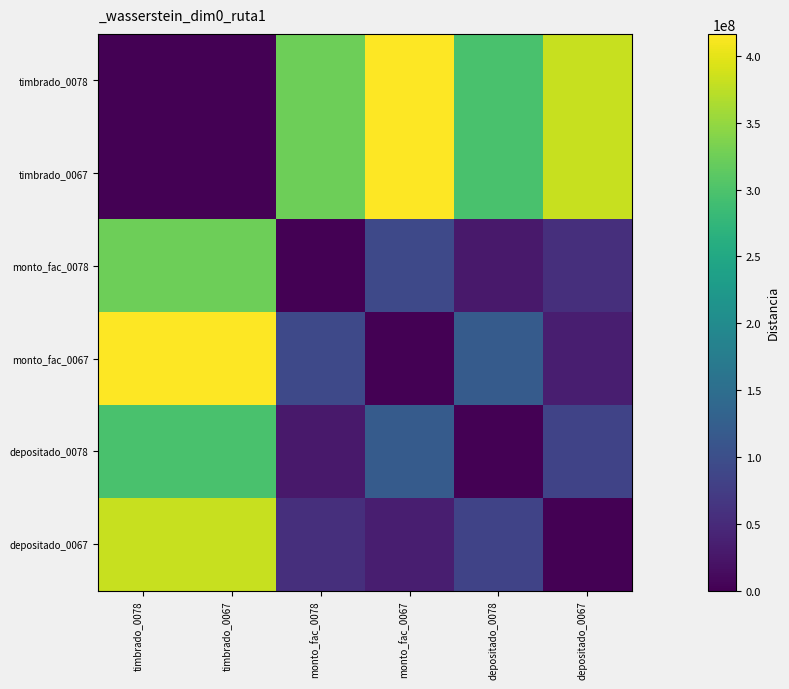

Reading left to right, transcribe all the data shown in this chart.

timbrado_0078: timbrado_0078=0	timbrado_0067=472482	monto_fac_0078=324821294	monto_fac_0067=416079039	depositado_0078=296991706	depositado_0067=380782908
timbrado_0067: timbrado_0078=472482	timbrado_0067=0	monto_fac_0078=325293776	monto_fac_0067=416551521	depositado_0078=297464188	depositado_0067=381255390
monto_fac_0078: timbrado_0078=324821294	timbrado_0067=325293776	monto_fac_0078=0	monto_fac_0067=91257745	depositado_0078=27829588	depositado_0067=55961614
monto_fac_0067: timbrado_0078=416079039	timbrado_0067=416551521	monto_fac_0078=91257745	monto_fac_0067=0	depositado_0078=119087333	depositado_0067=35296131
depositado_0078: timbrado_0078=296991706	timbrado_0067=297464188	monto_fac_0078=27829588	monto_fac_0067=119087333	depositado_0078=0	depositado_0067=83791202
depositado_0067: timbrado_0078=380782908	timbrado_0067=381255390	monto_fac_0078=55961614	monto_fac_0067=35296131	depositado_0078=83791202	depositado_0067=0